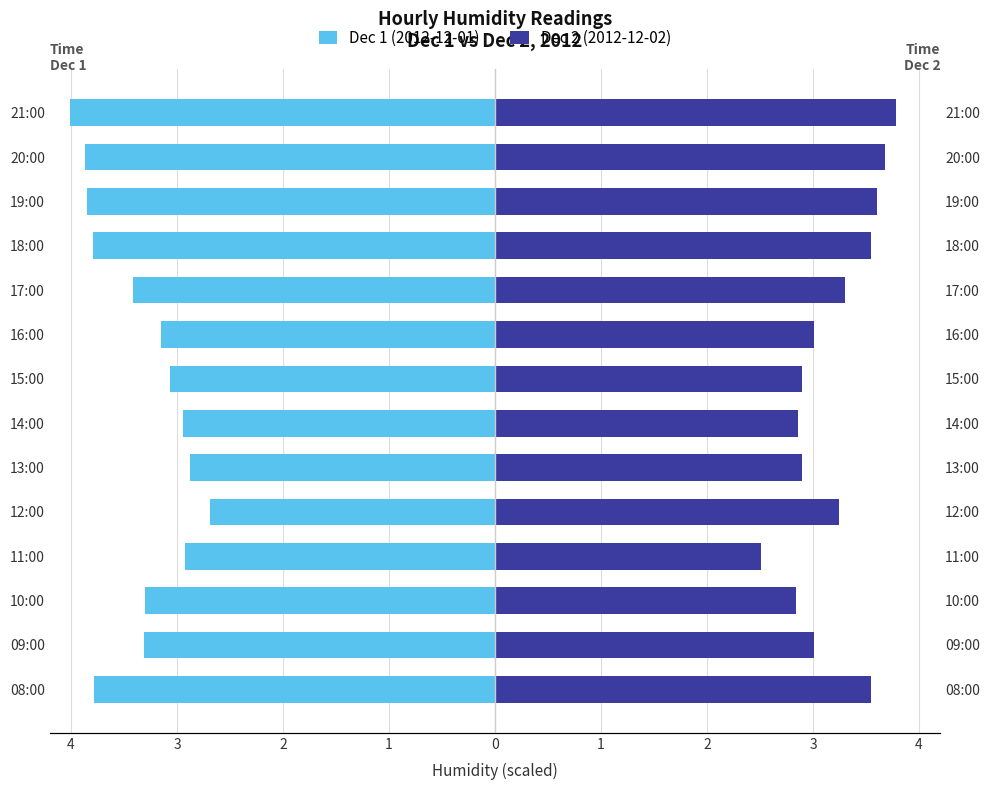

What is the sum of the Dec 2 (2012-12-02) values at 15:00 and 20:00?

6.6